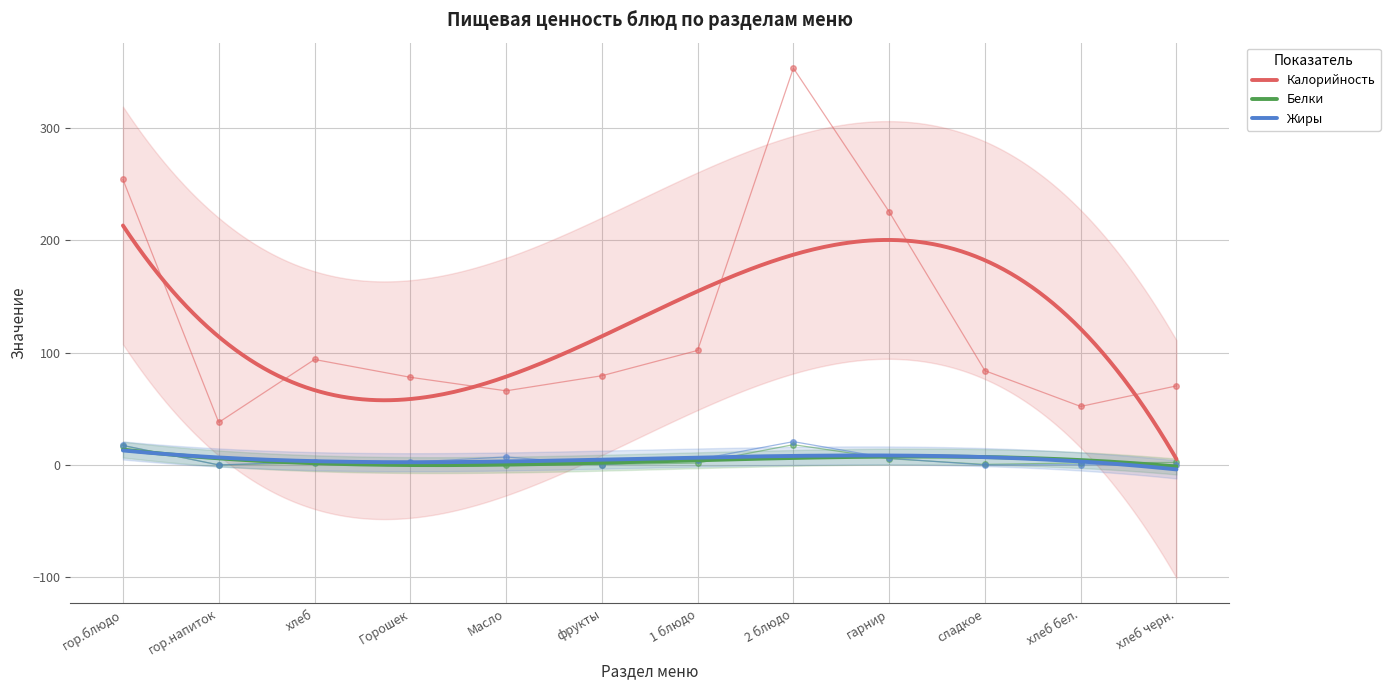

Where does the Калорийность series first go above 84?

гор.блюдо